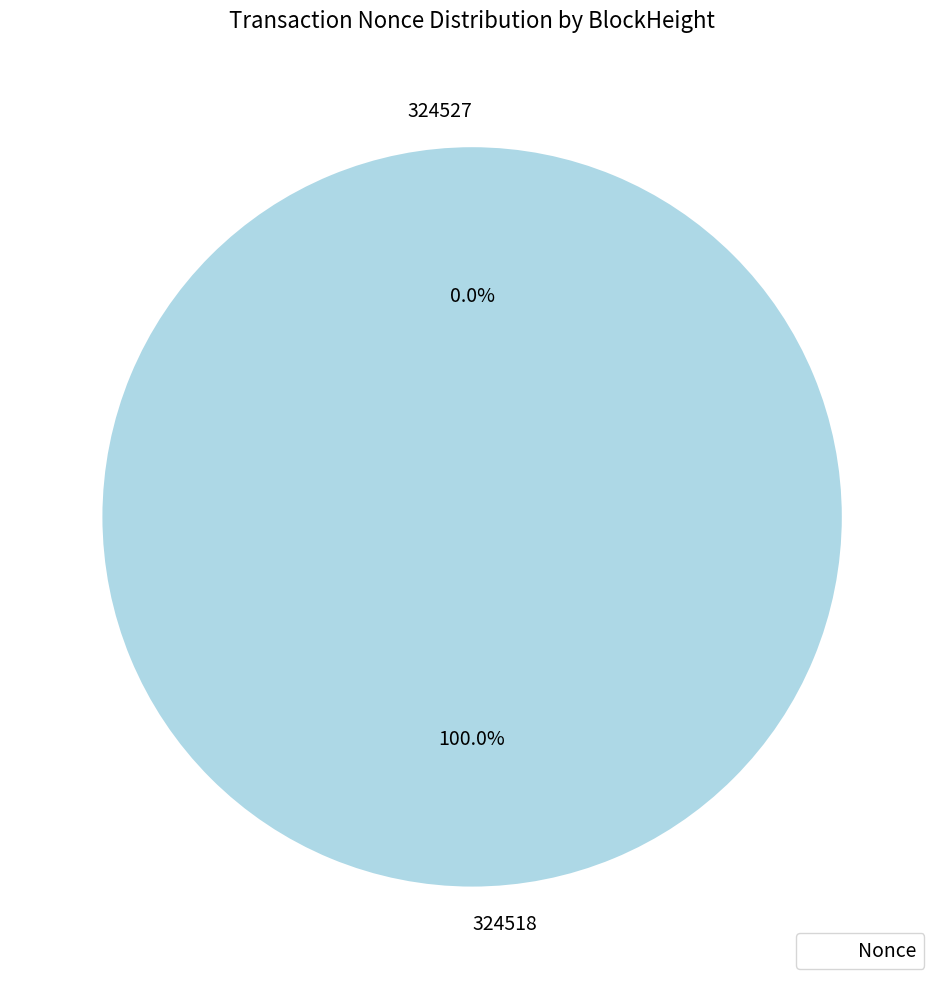

To the nearest percent, what percentage of the pie is 324518?

100%